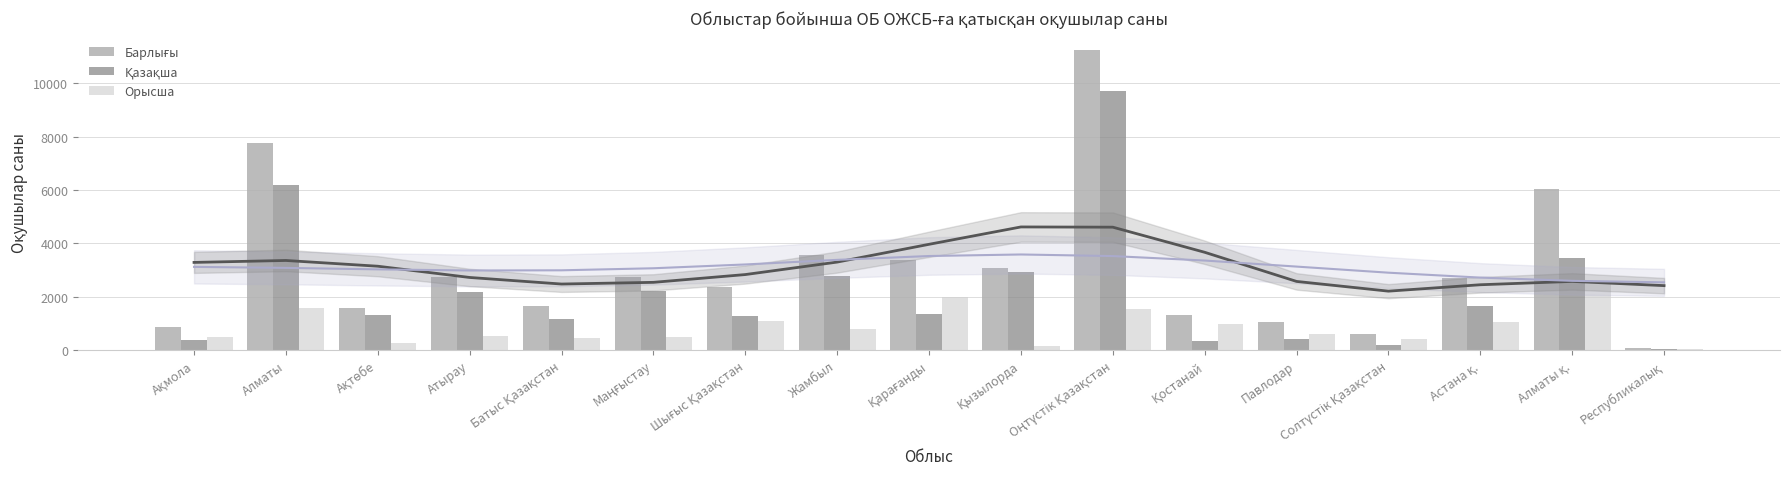

Is the value of Орысша at Маңғыстау greater than the value of Барлығы at Қарағанды?

No